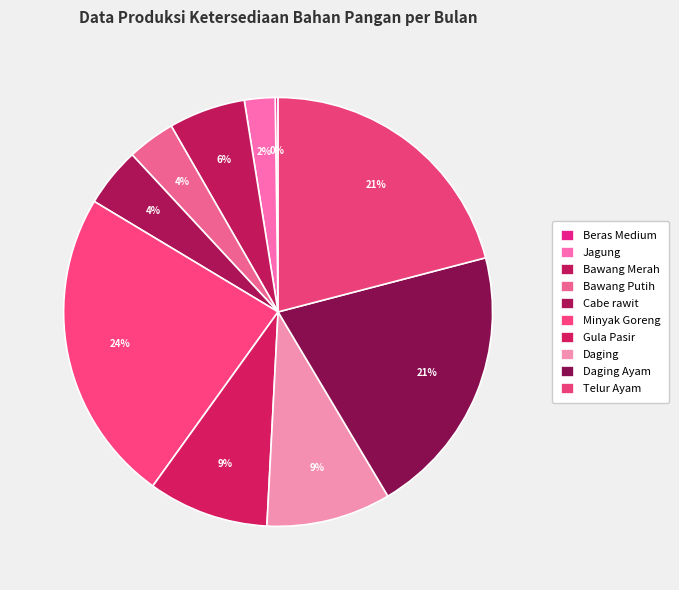

Count the number of slices in the pie.

10